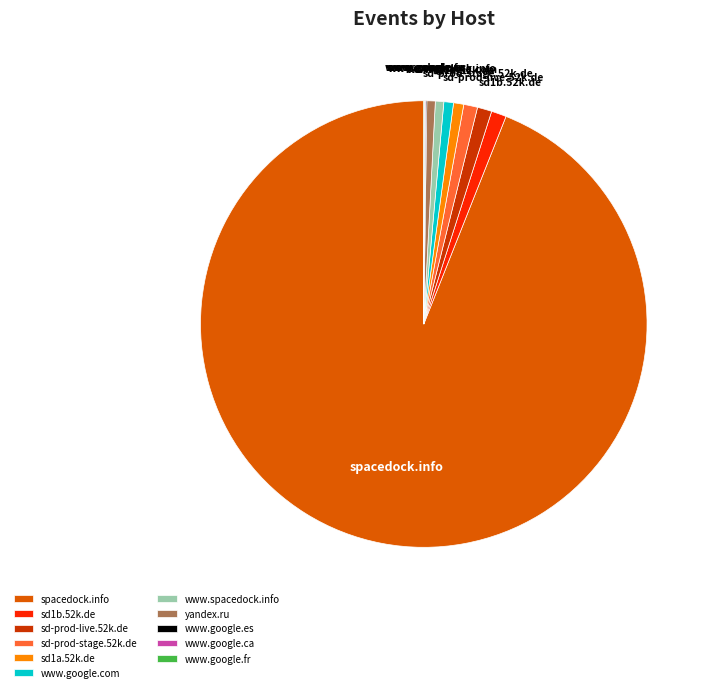

Does spacedock.info represent more than half of the total?

Yes